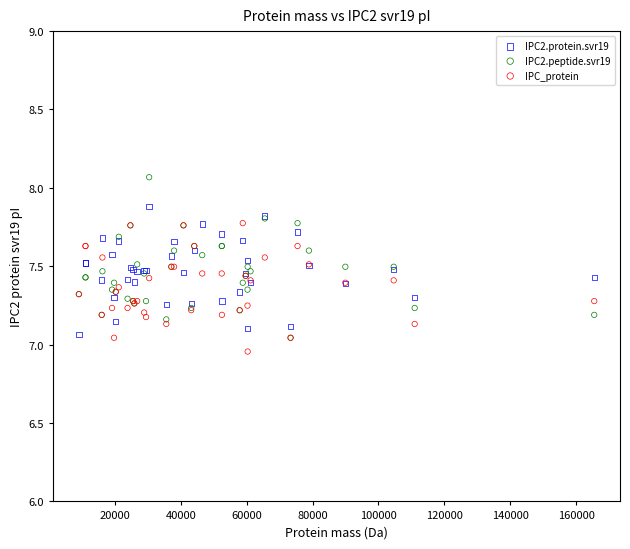

What are all the series names shown in the legend?

IPC2.protein.svr19, IPC2.peptide.svr19, IPC_protein